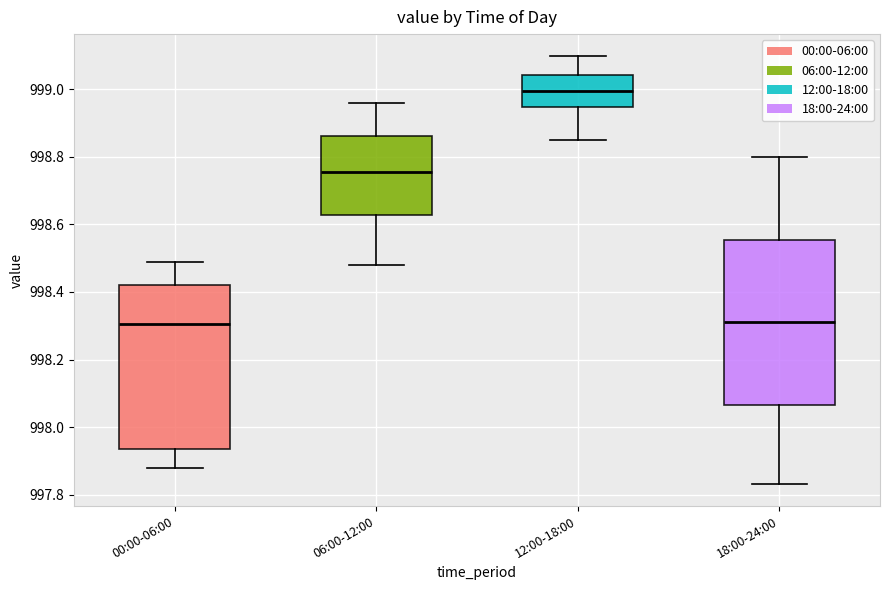

Where does the lower whisker of the box for 00:00-06:00 end on the y-axis? The values are not printed on the chart, so give them approximately, as read against the axis.

997.88